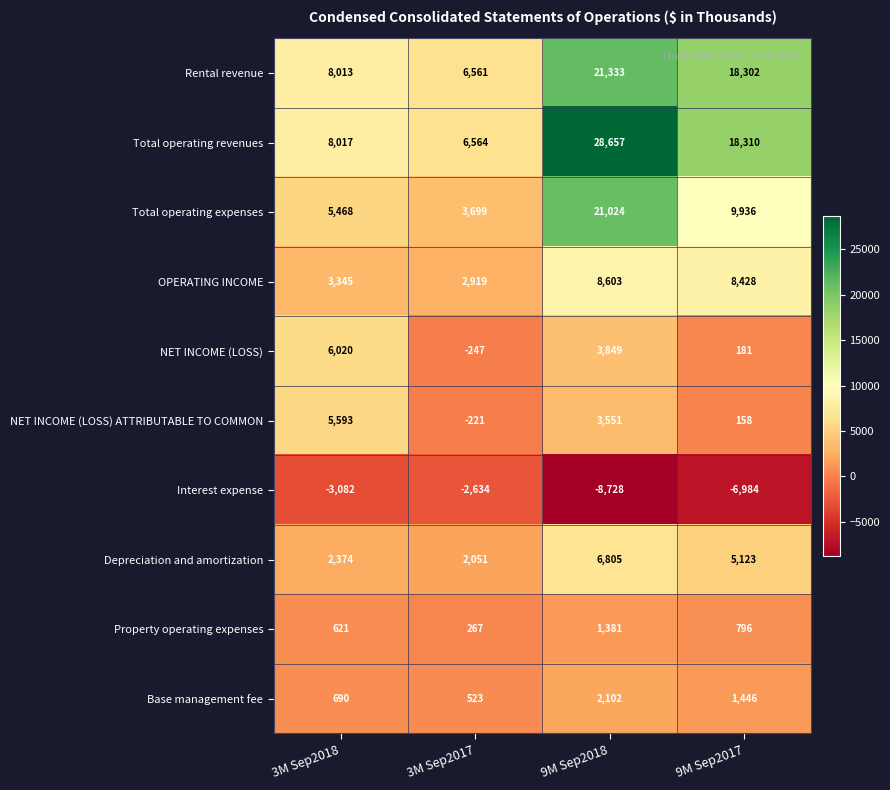

What is the spread (max minus min) of values at 3M Sep2018?

11099